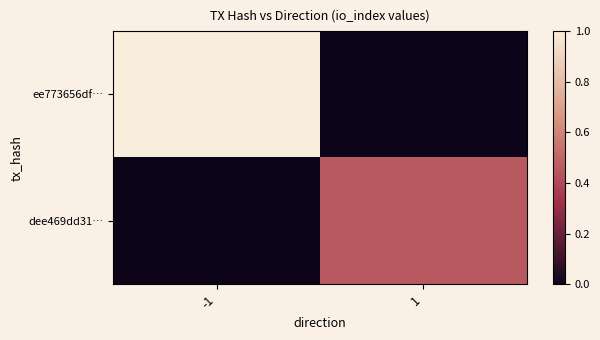

Count the number of data series in this chart.

2